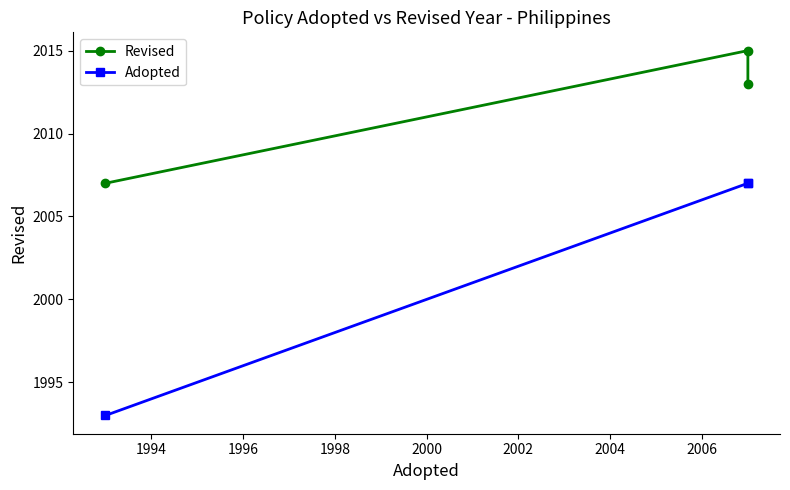

How many series are shown in this chart?

2